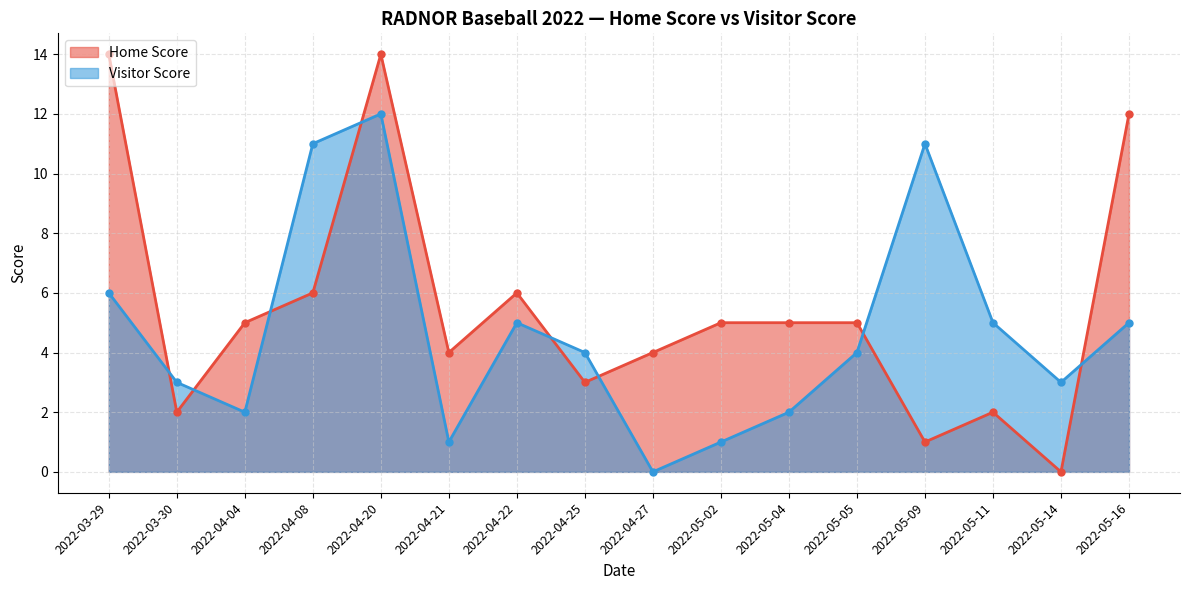

What are all the series names shown in the legend?

Home Score, Visitor Score